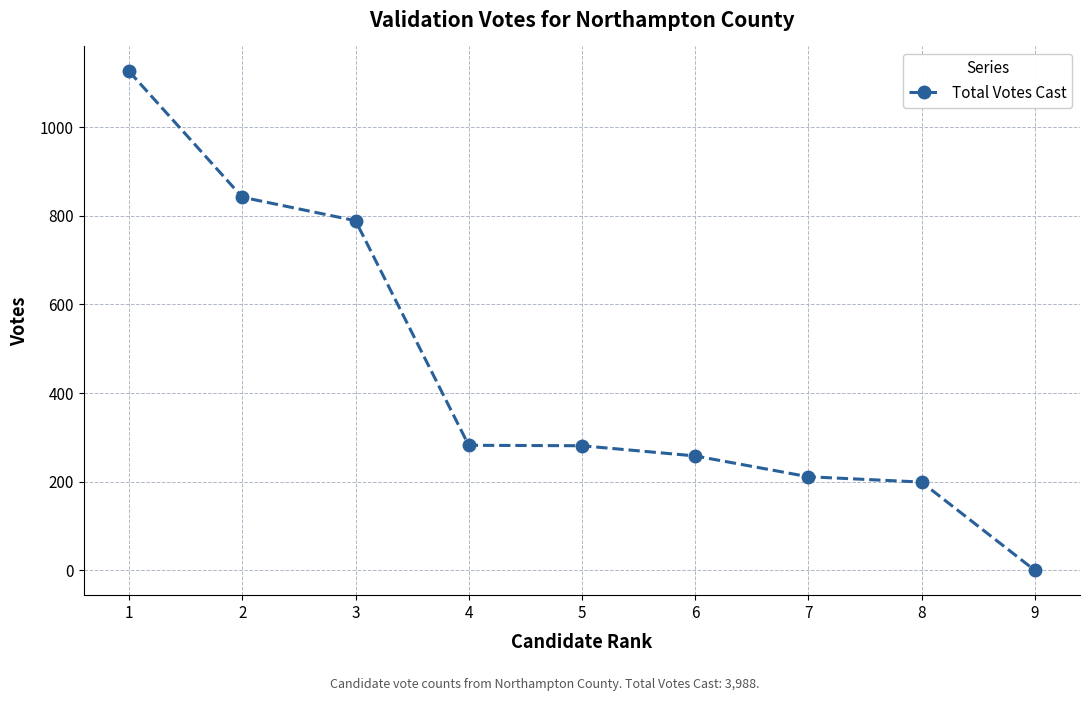

Is it true that the value at 4 is 282?

True